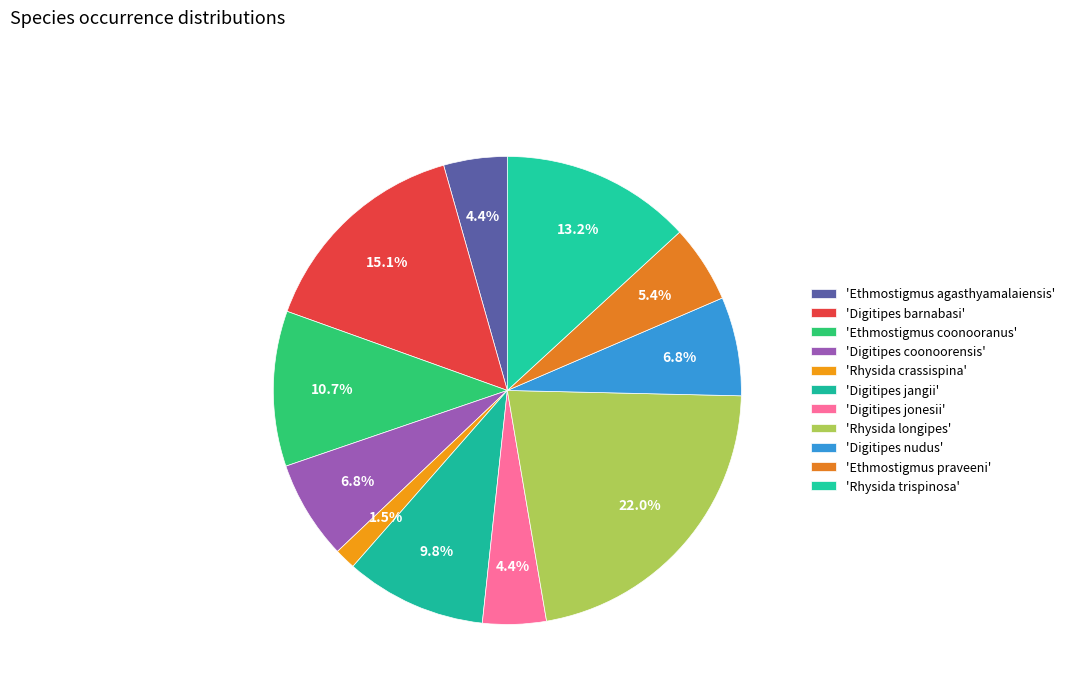

Is there a majority slice in this chart?

No